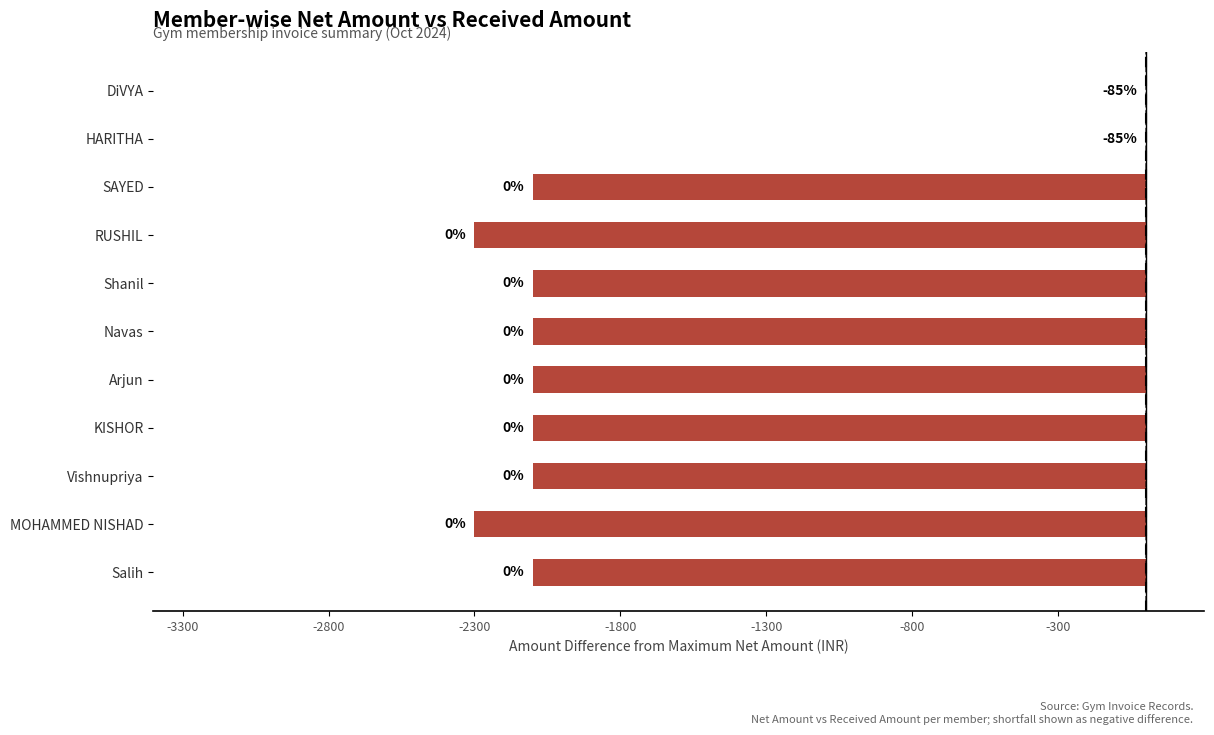

Is it true that the value at HARITHA is -742?

False